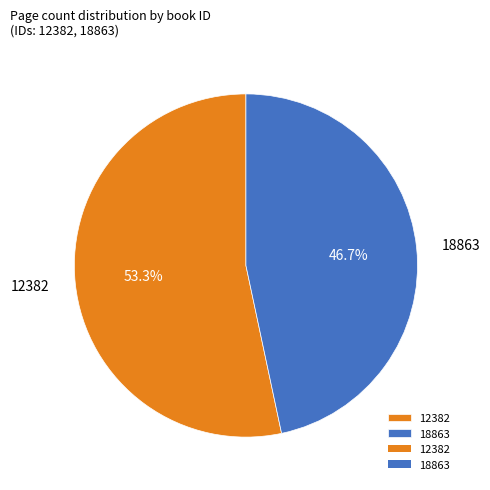

The 12382 slice represents 62% of the pie. True or false?

False